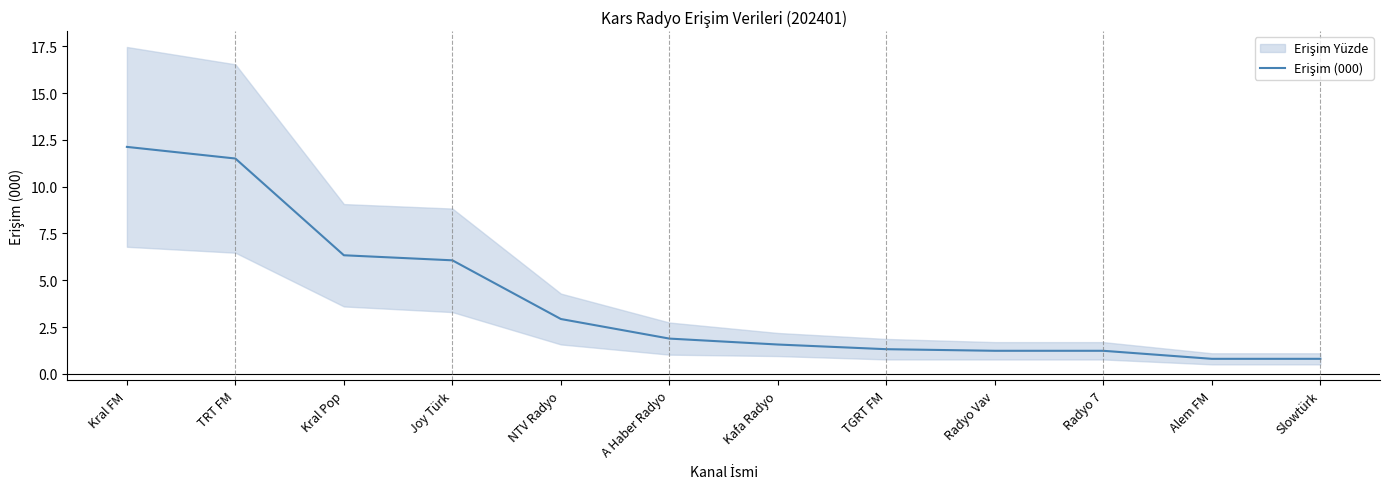

What is the change in value from TGRT FM to Radyo 7?

-0.1